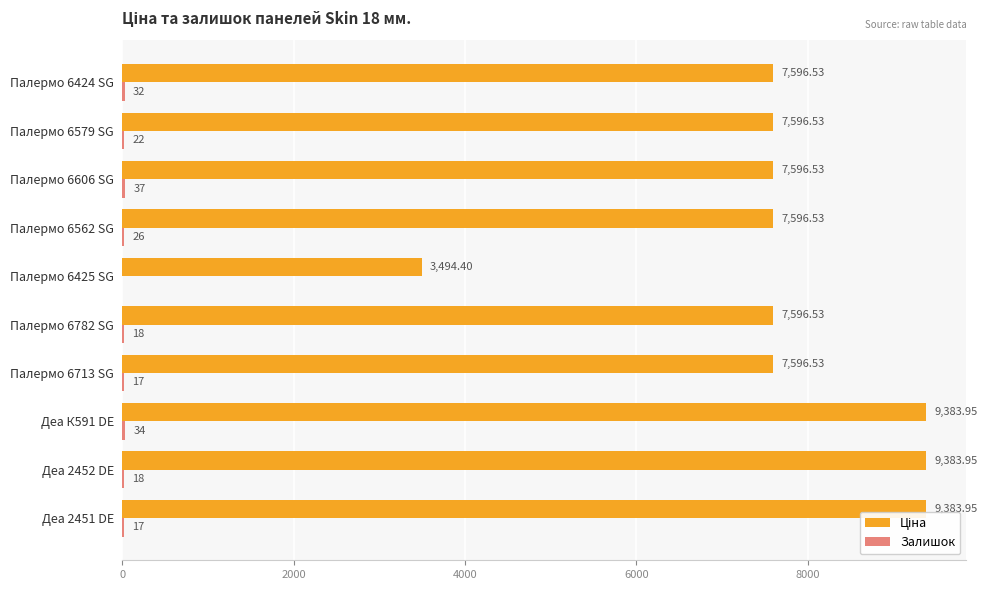

What is the total value across all series at Палермо 6713 SG?

7613.5